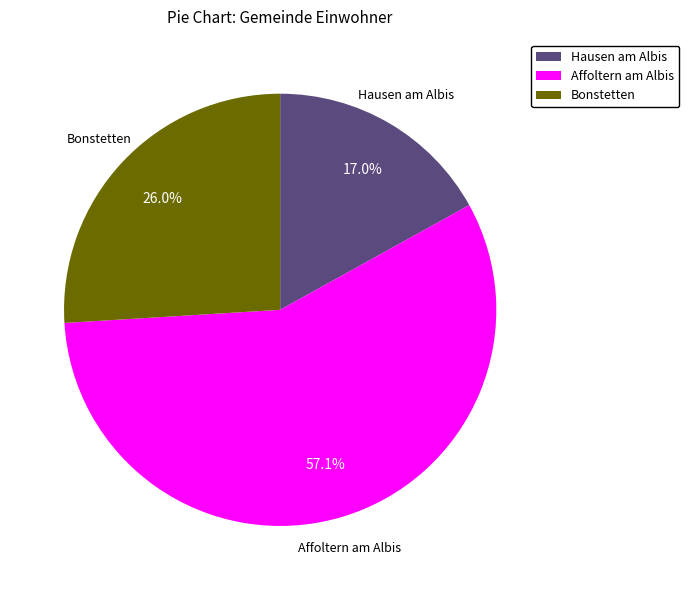

Is it true that Bonstetten is 26% of the pie?

True